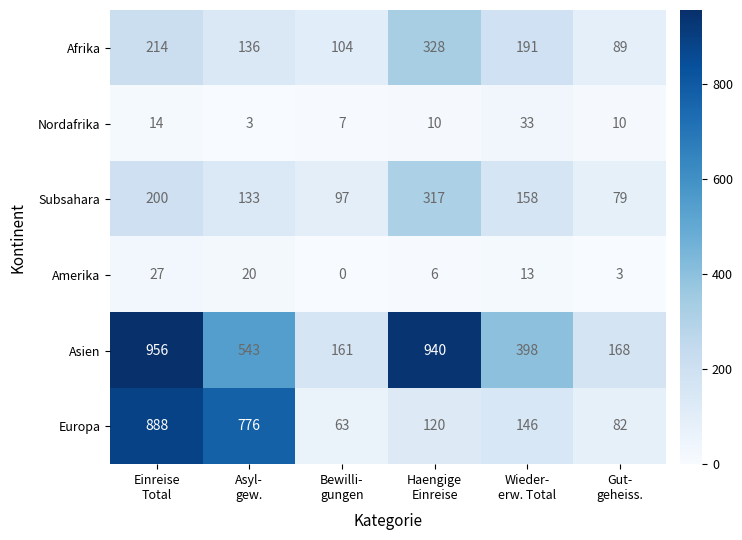

List the series in order of their peak value, highest first.

Asien, Europa, Afrika, Subsahara, Nordafrika, Amerika